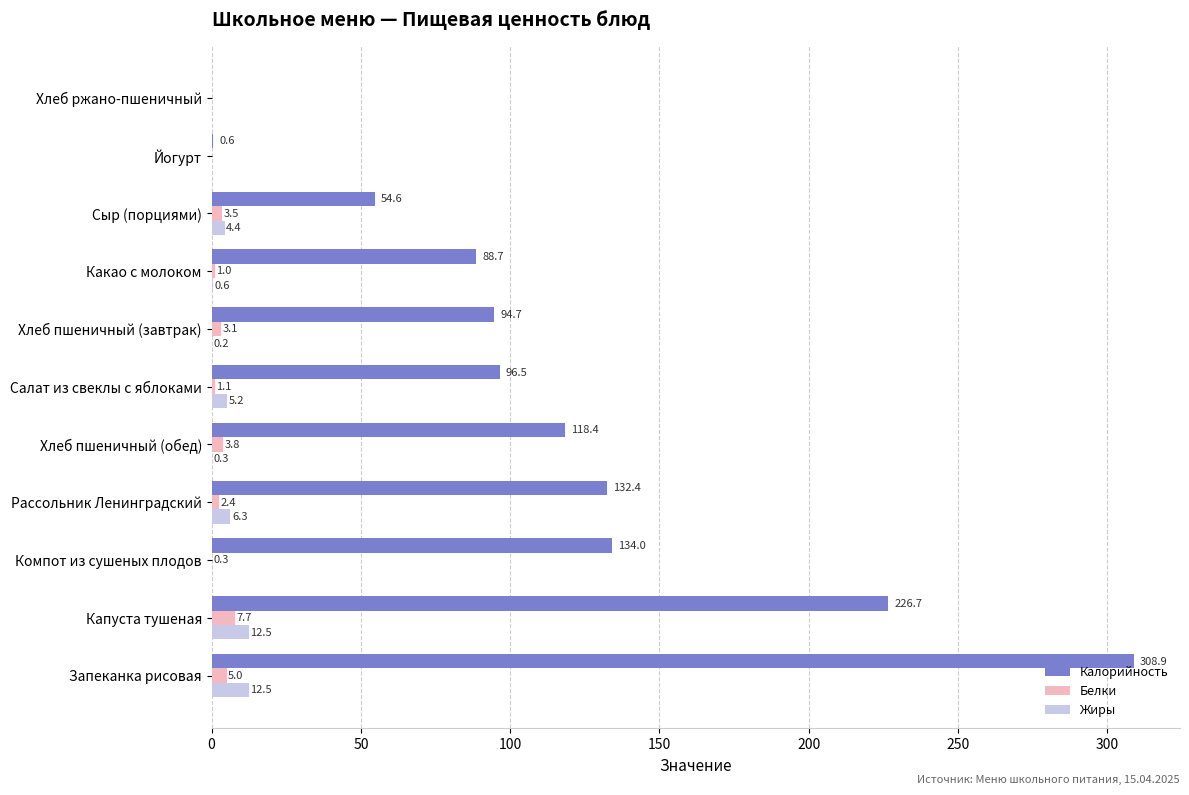

At which label is Калорийность closest to 154?

Компот из сушеных плодов